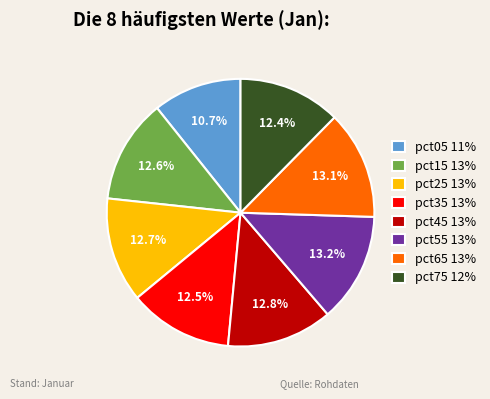

The pct55 slice represents 13% of the pie. True or false?

True